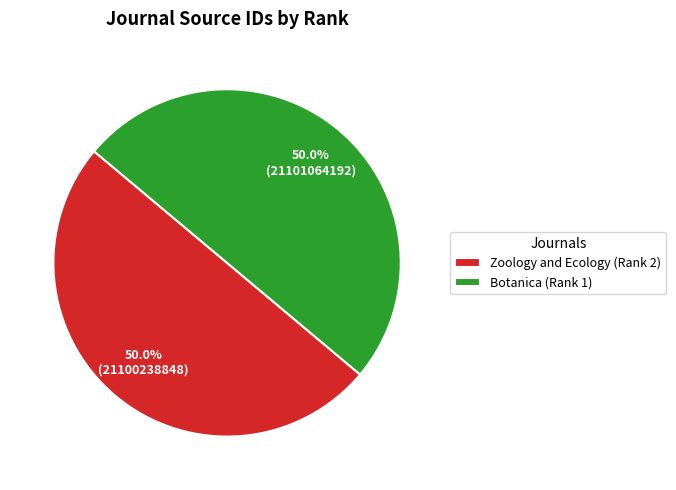

How many slices are in this pie chart?

2